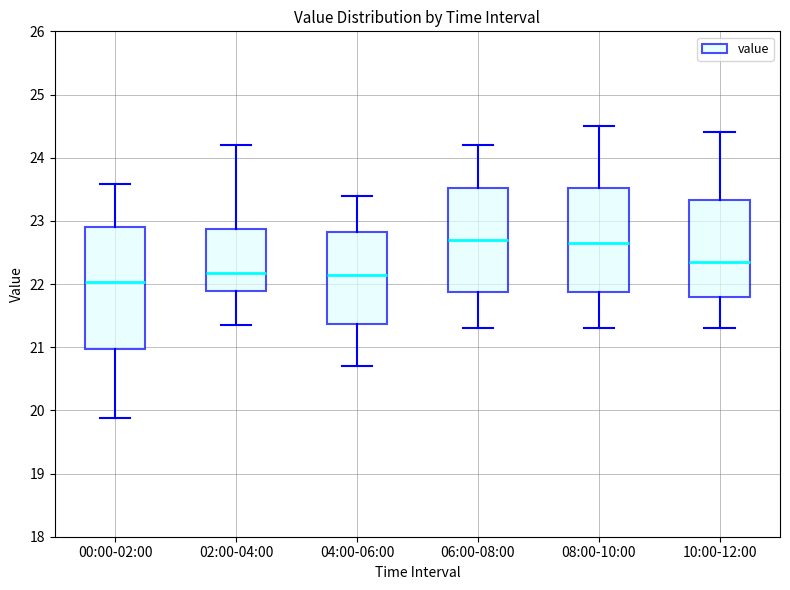

Reading left to right, read every box against the y-axis: the position of its median line, the range the box covers, and the ends of its whiskers. The values are not printed on the chart, so give them approximately, as read against the axis.

00:00-02:00: median 22.0, box 21.0 to 22.9, whiskers 19.9 to 23.6
02:00-04:00: median 22.2, box 21.9 to 22.9, whiskers 21.4 to 24.2
04:00-06:00: median 22.2, box 21.4 to 22.8, whiskers 20.7 to 23.4
06:00-08:00: median 22.7, box 21.9 to 23.5, whiskers 21.3 to 24.2
08:00-10:00: median 22.7, box 21.9 to 23.5, whiskers 21.3 to 24.5
10:00-12:00: median 22.4, box 21.8 to 23.3, whiskers 21.3 to 24.4